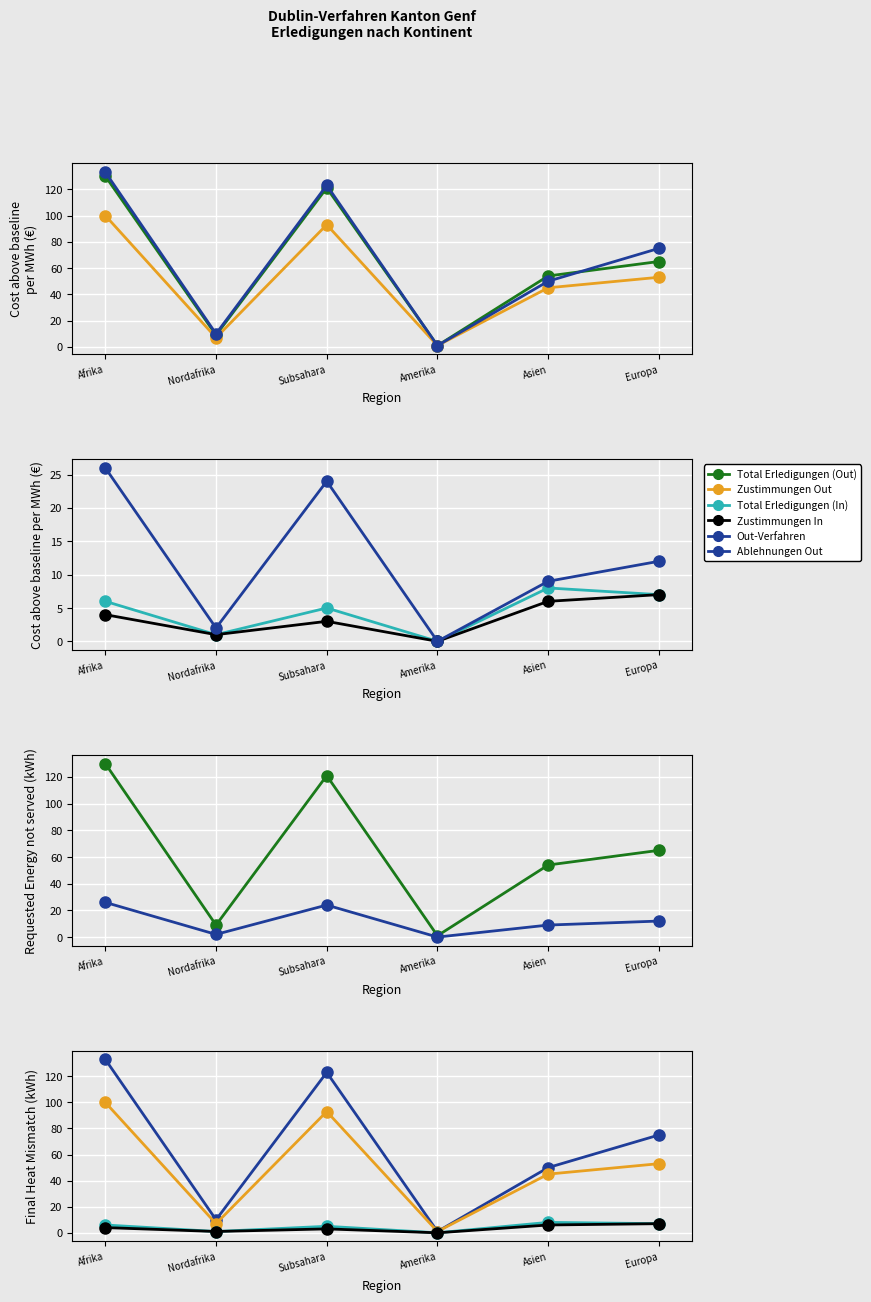

True or false: Zustimmungen Out has a value of 160 at Subsahara.

False